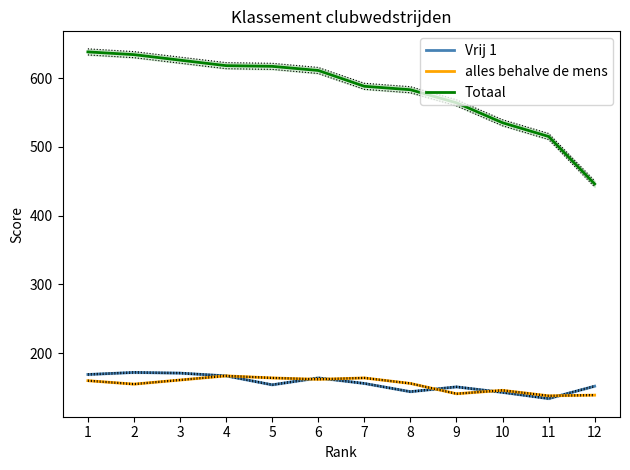

In alles behalve de mens, how many points are higher than both neighbors (excluding endpoints)?

3